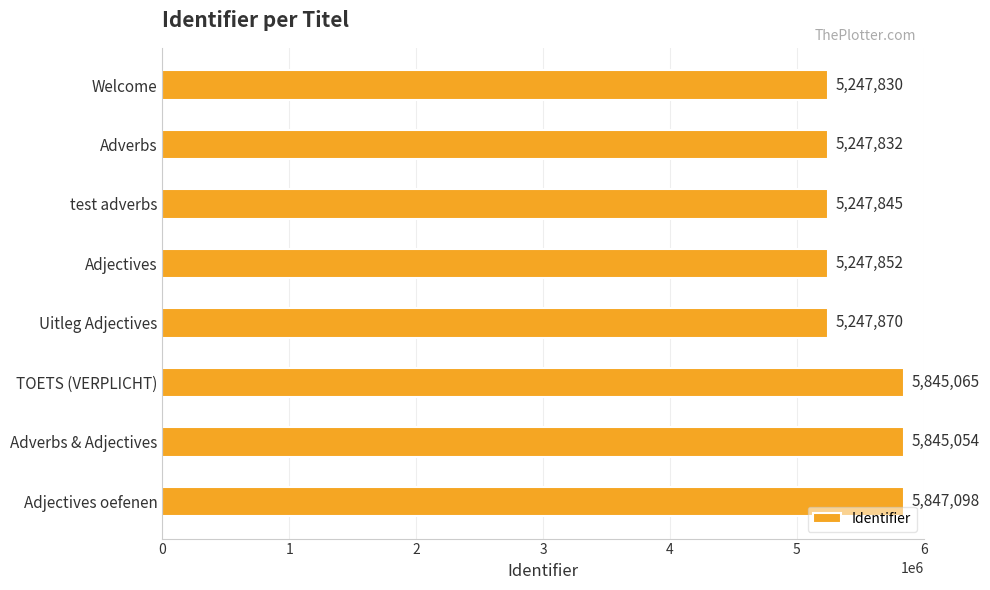

Count the number of categories in the chart.

8